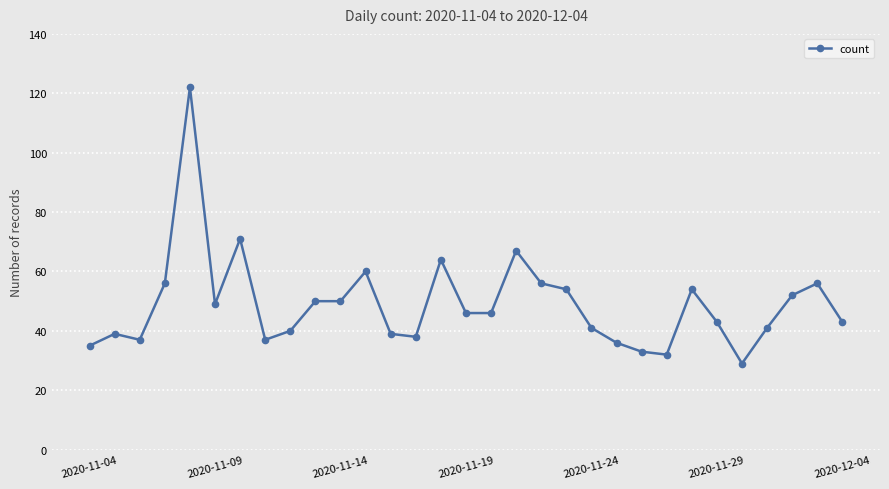

How many values are below 46?

15